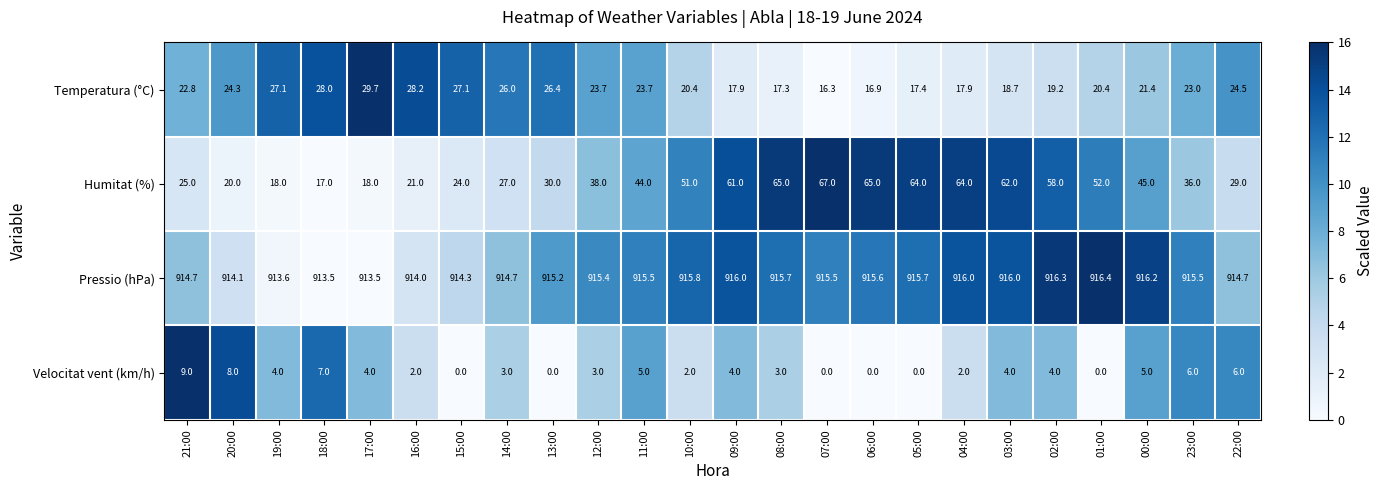

Which series has the largest range (max minus min)?

Humitat (%)